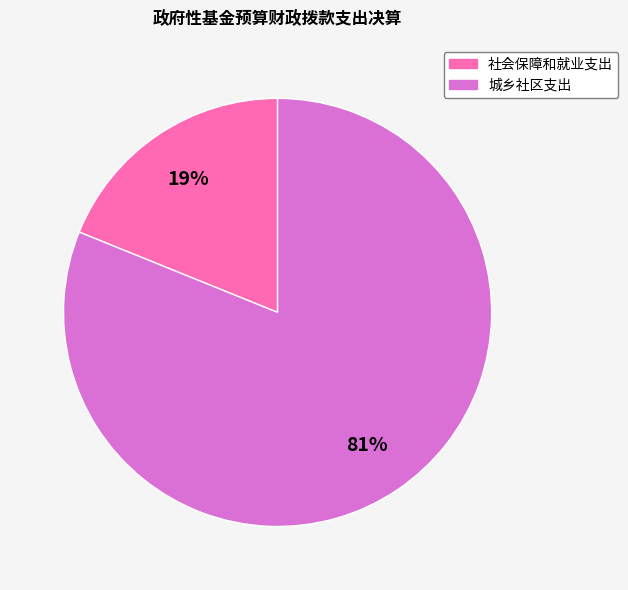

Rank the categories by value from highest to lowest.

城乡社区支出, 社会保障和就业支出